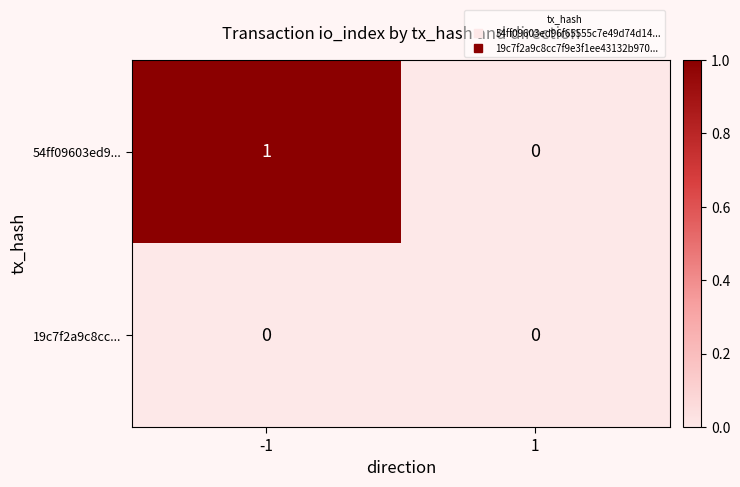

True or false: 54ff09603ed9... has a value of -1 at 1.

False